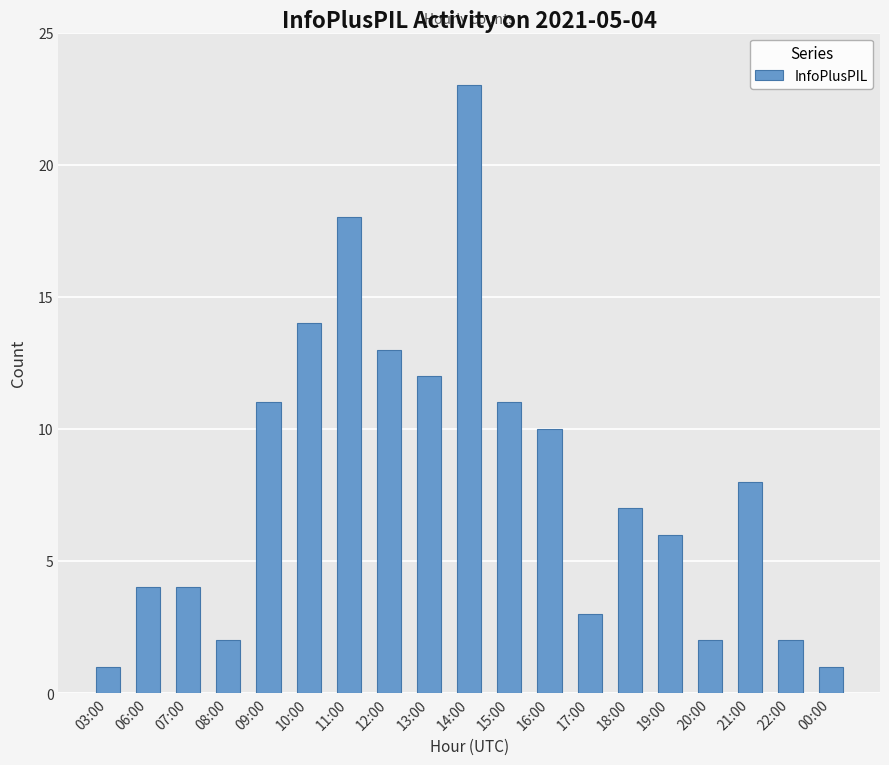

Which has a higher value, 11:00 or 07:00?

11:00